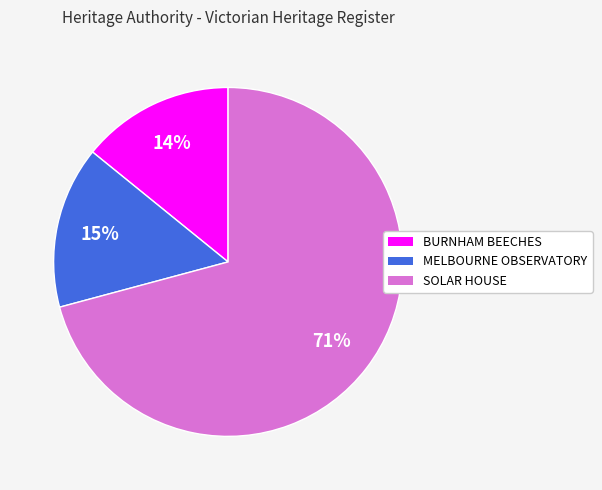

Count the number of slices in the pie.

3